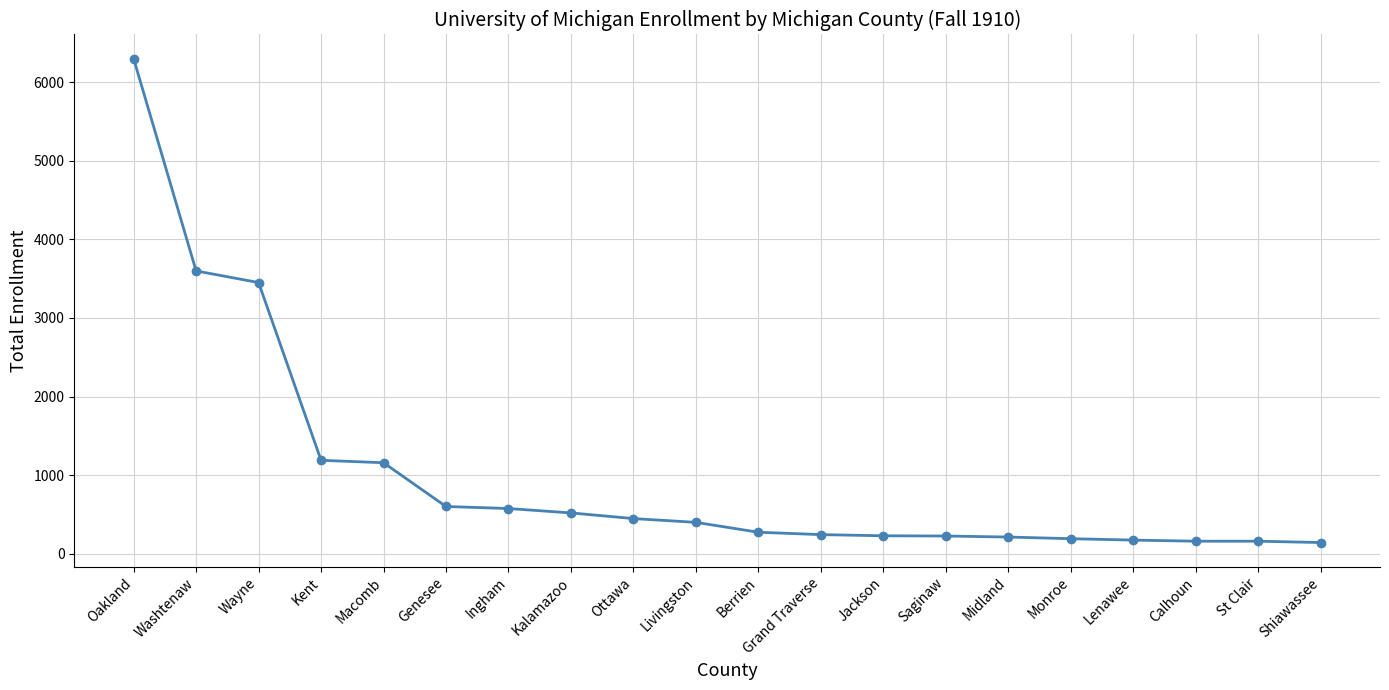

What is the difference between the maximum and minimum values?

6160